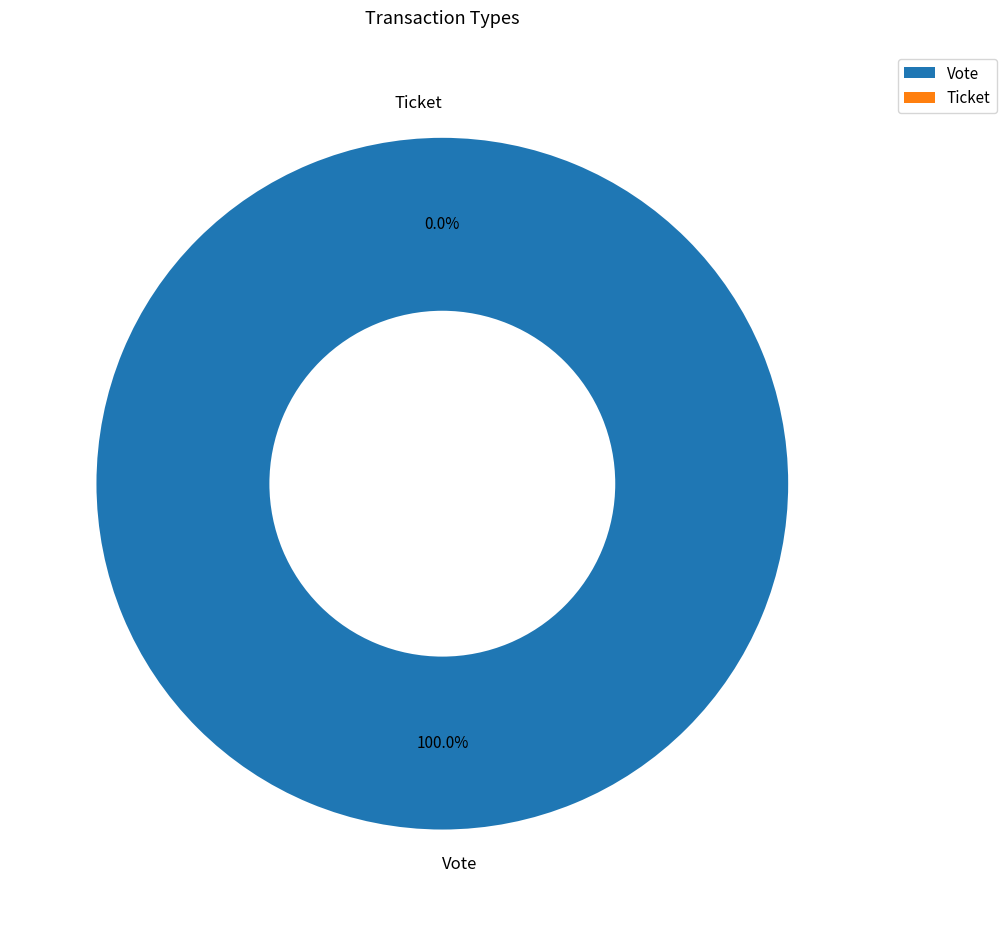

What is the smallest slice in the pie chart?

Ticket